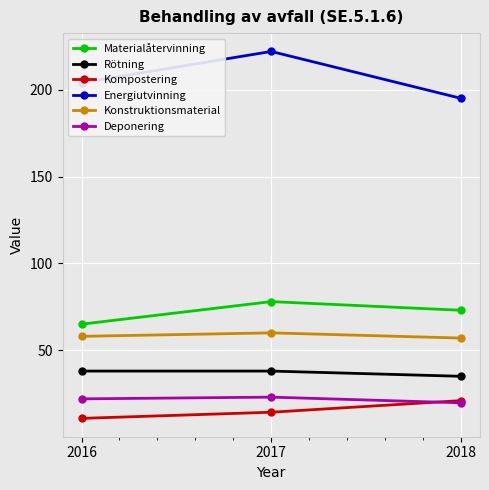

What is the value of the Konstruktionsmaterial point at the 3rd from the left?

57.0